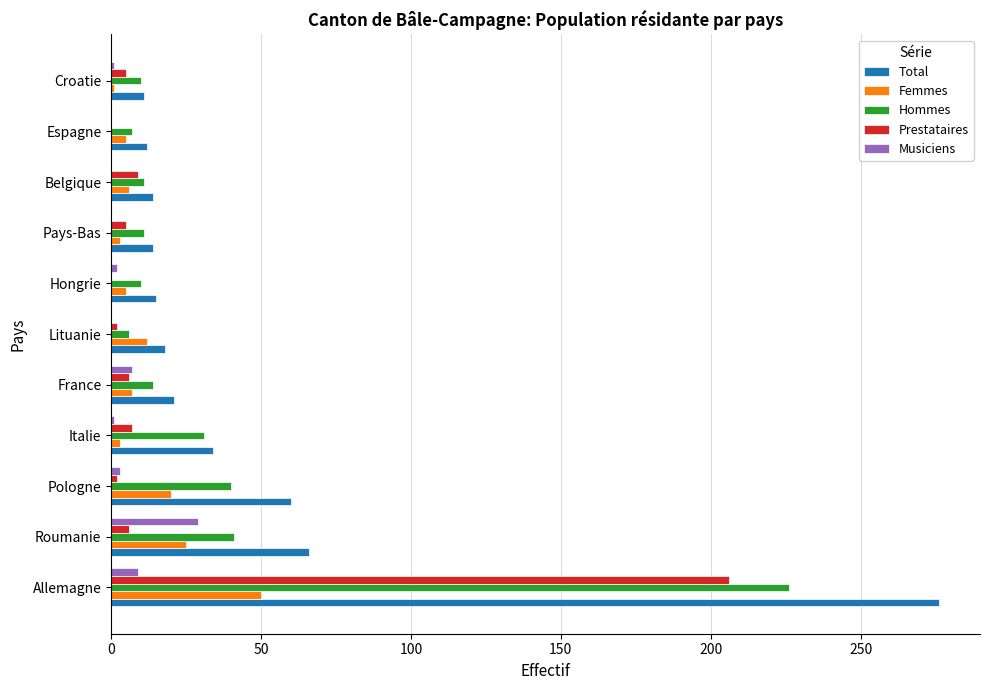

The Total series shows 49 at Italie. True or false?

False